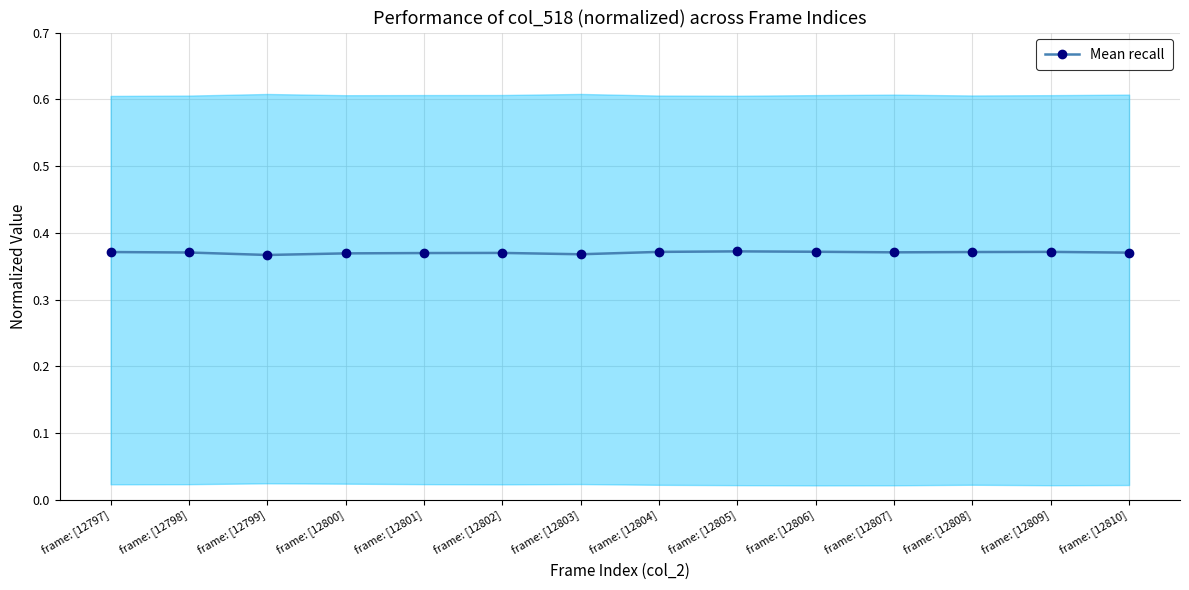

What is the label of the 3rd point from the left?

frame: [12799]